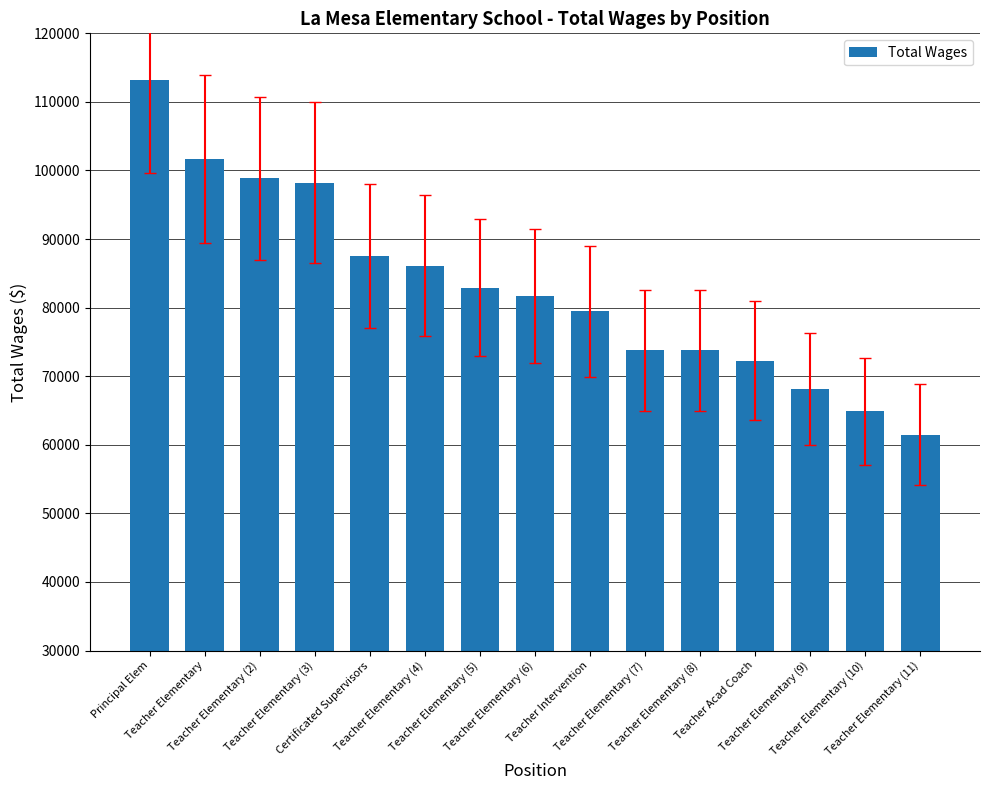

What is the greatest value displayed?

113192